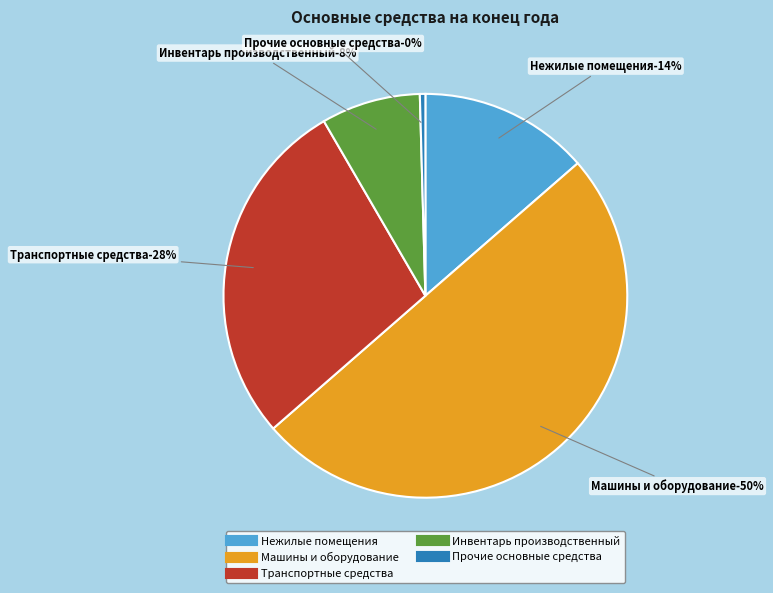

True or false: Машины и оборудование accounts for 50% of the total.

True